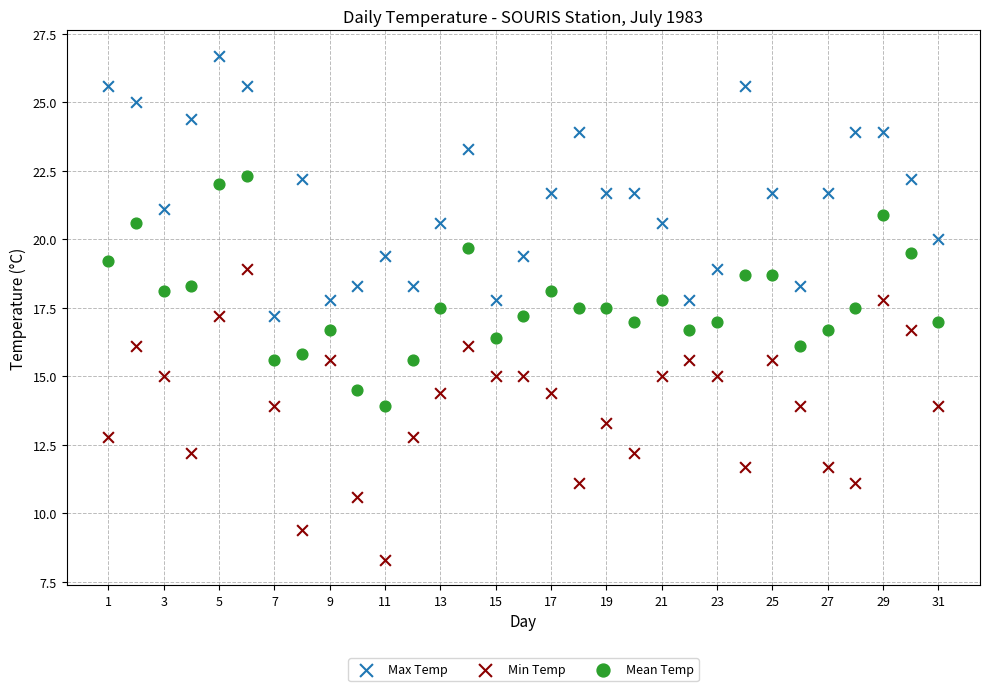

Across all data points, what is the range of X values (max minus min)?

30.0